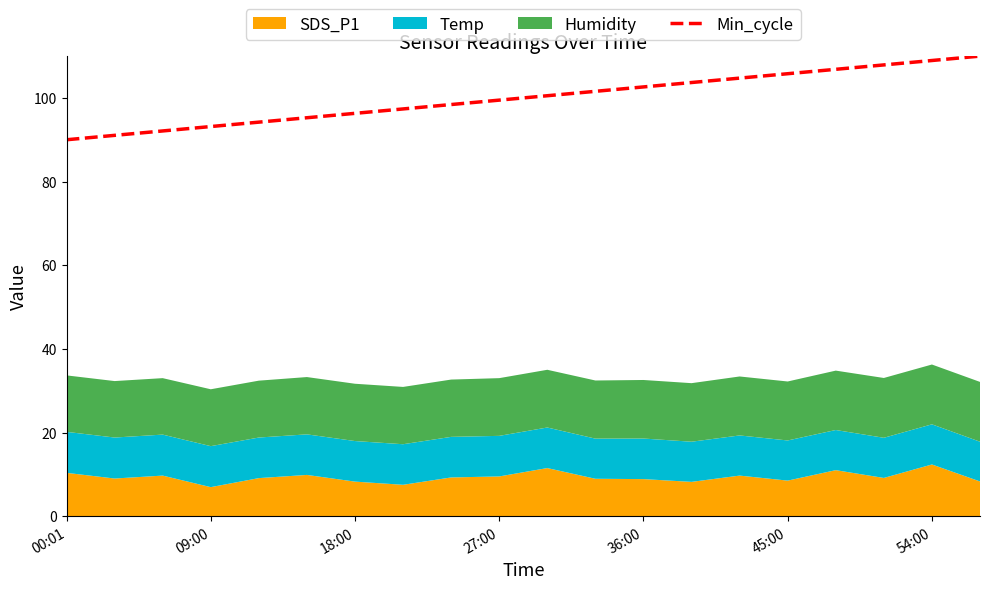

The value of Min_cycle at 54:00 is 108.9. True or false?

True